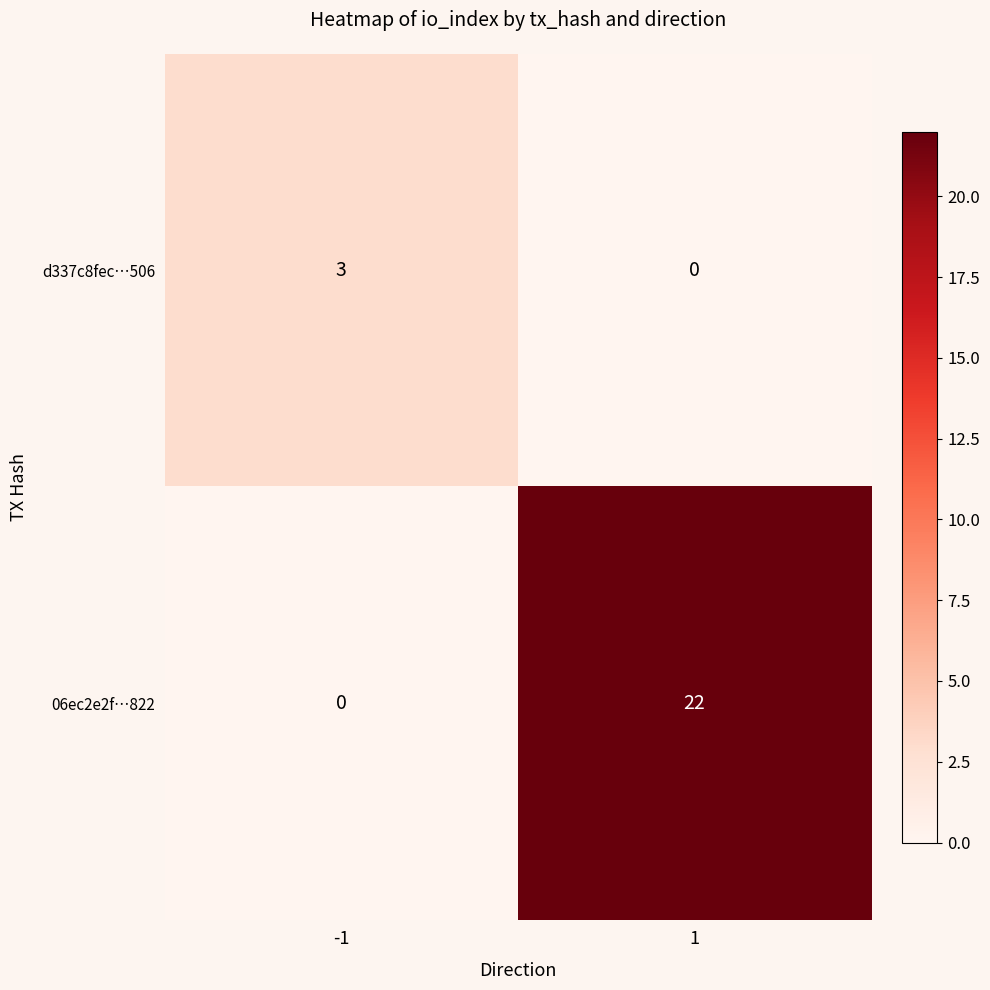

At how many categories does at least one series exceed 0?

2